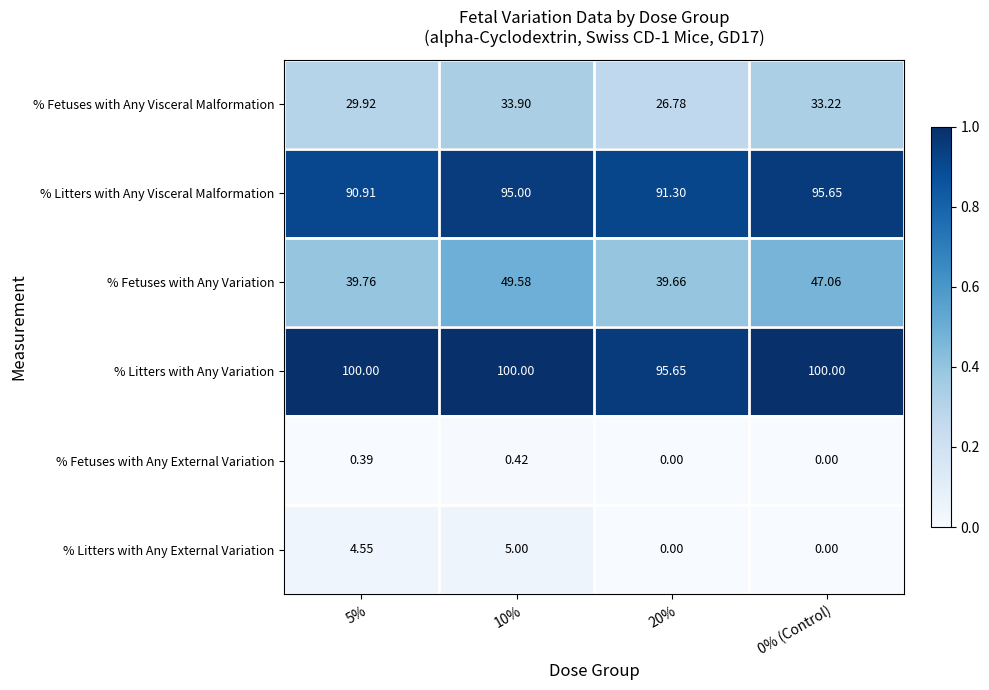

Is the value of % Fetuses with Any External Variation at 20% greater than the value of % Litters with Any Variation at 0% (Control)?

No